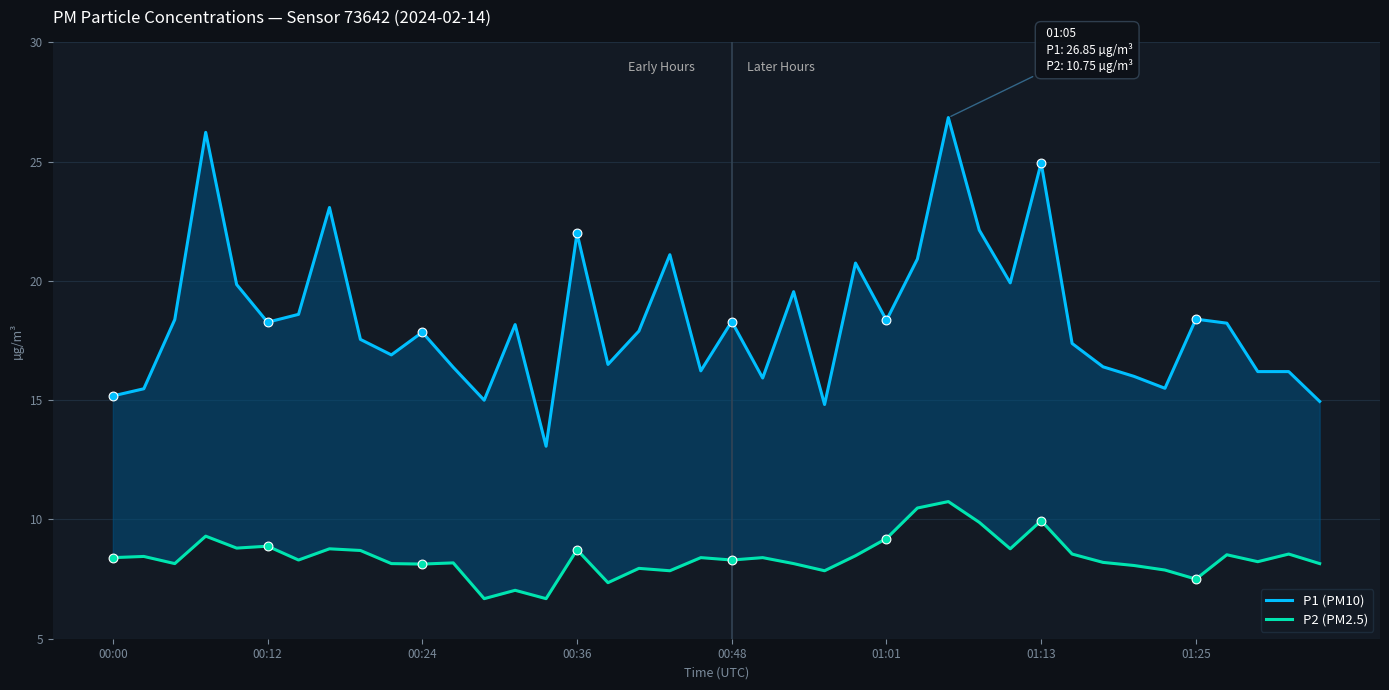

What is the total value across all series at 00:24?

26.0